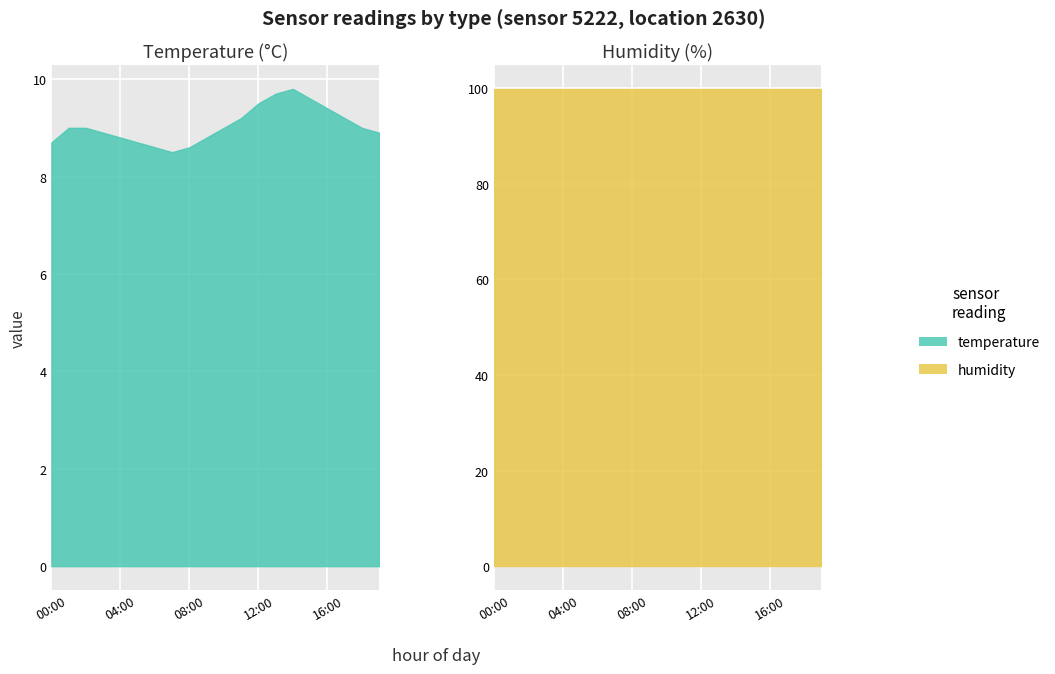

Is the value of humidity at 10:00 greater than the value of temperature at 18:00?

Yes